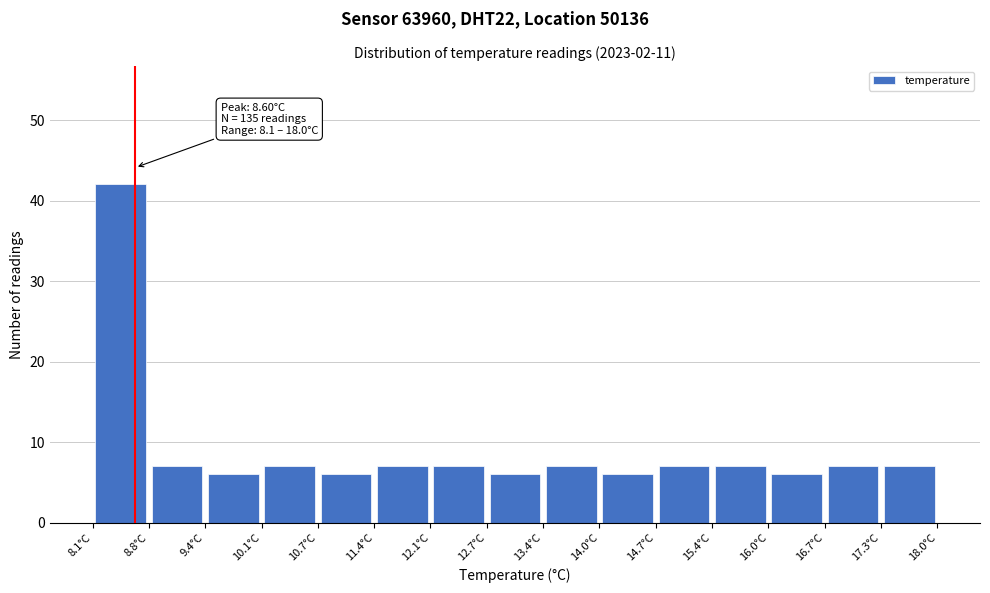

Over which range of the x-axis is the bar tallest?

8.10 to 8.76